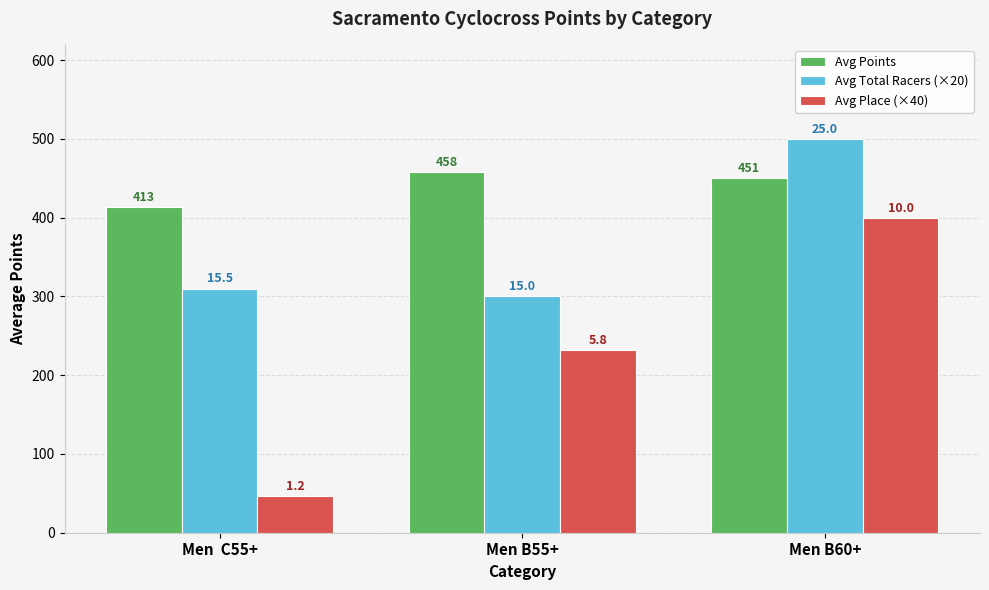

What are all the series names shown in the legend?

Avg Points, Avg Total Racers (×20), Avg Place (×40)